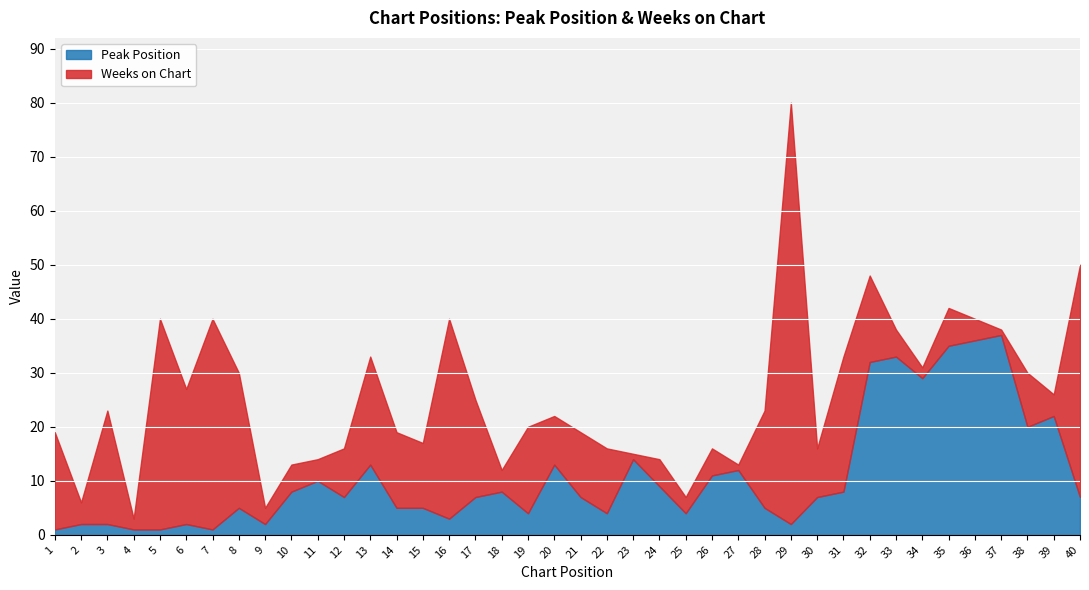

Reading right to left, what are all the values shown in this chart?

Peak Position: 7	22	20	37	36	35	29	33	32	8	7	2	5	12	11	4	9	14	4	7	13	4	8	7	3	5	5	13	7	10	8	2	5	1	2	1	1	2	2	1
Weeks on Chart: 43	4	10	1	4	7	2	5	16	25	9	78	18	1	5	3	5	1	12	12	9	16	4	18	37	12	14	20	9	4	5	3	25	39	25	39	2	21	4	18